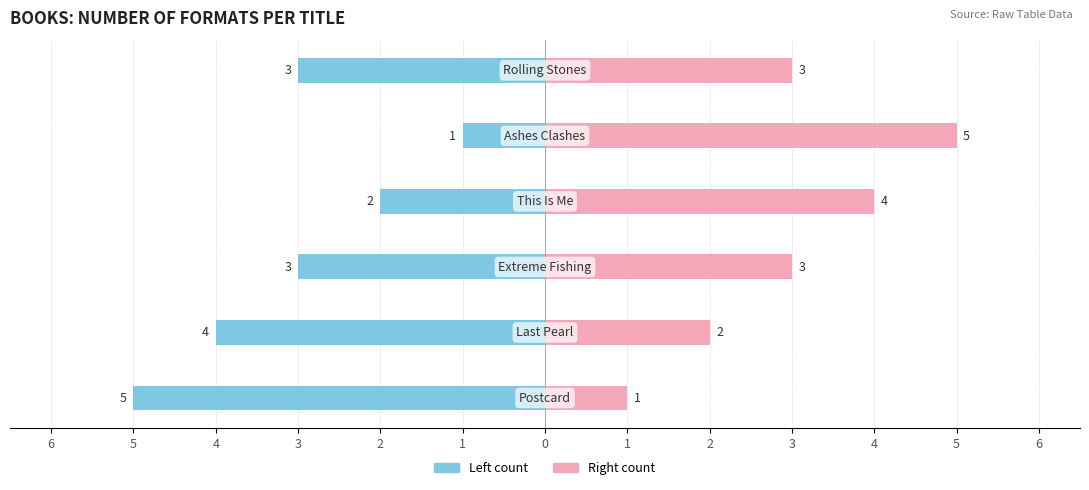

How many data points in Formats (Left) are above -3?

2